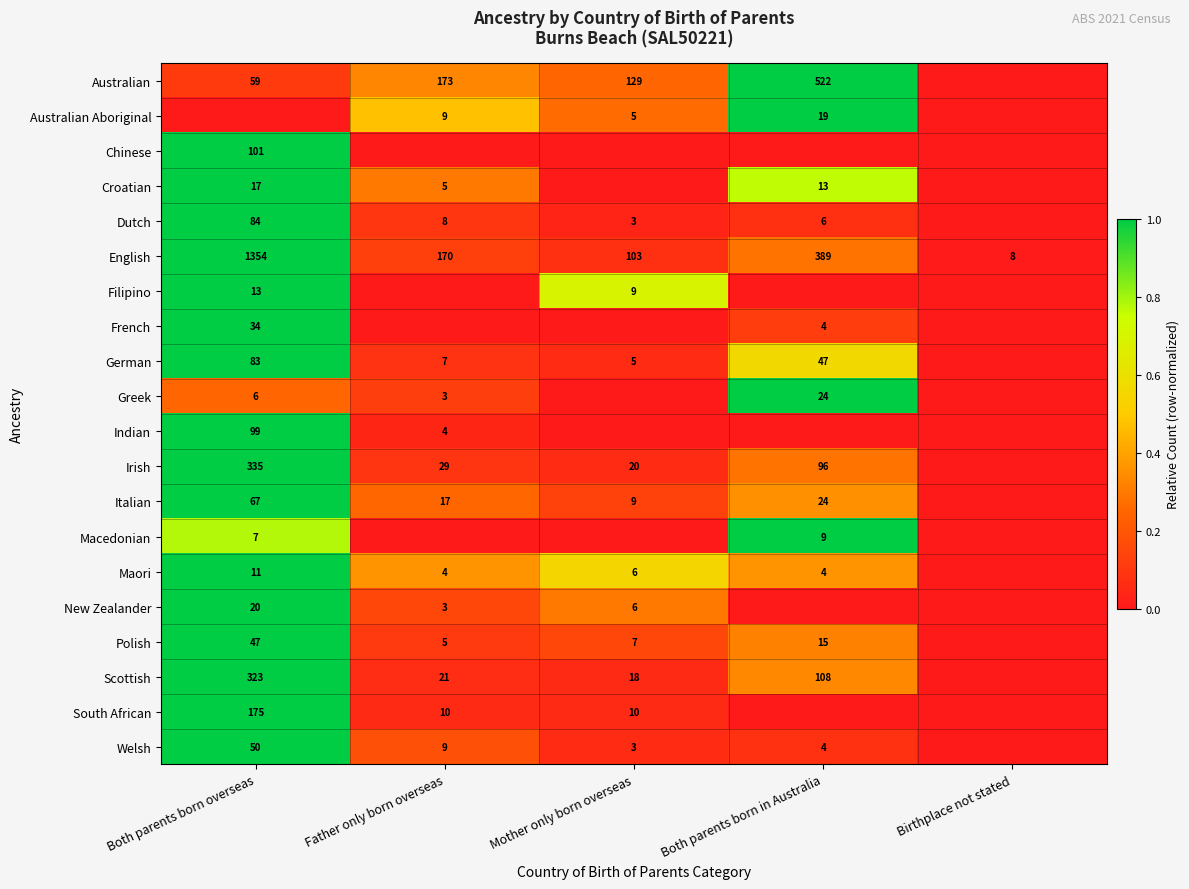

What is the sum of all English values?

2024